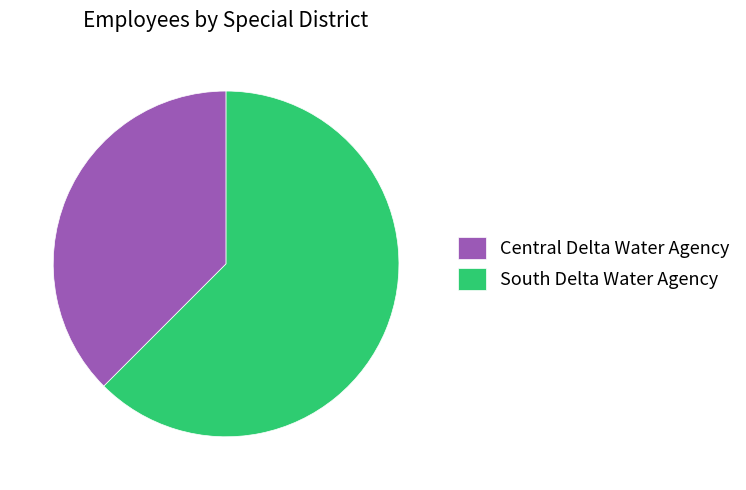

Is the sum of Central Delta Water Agency and South Delta Water Agency greater than half?

Yes